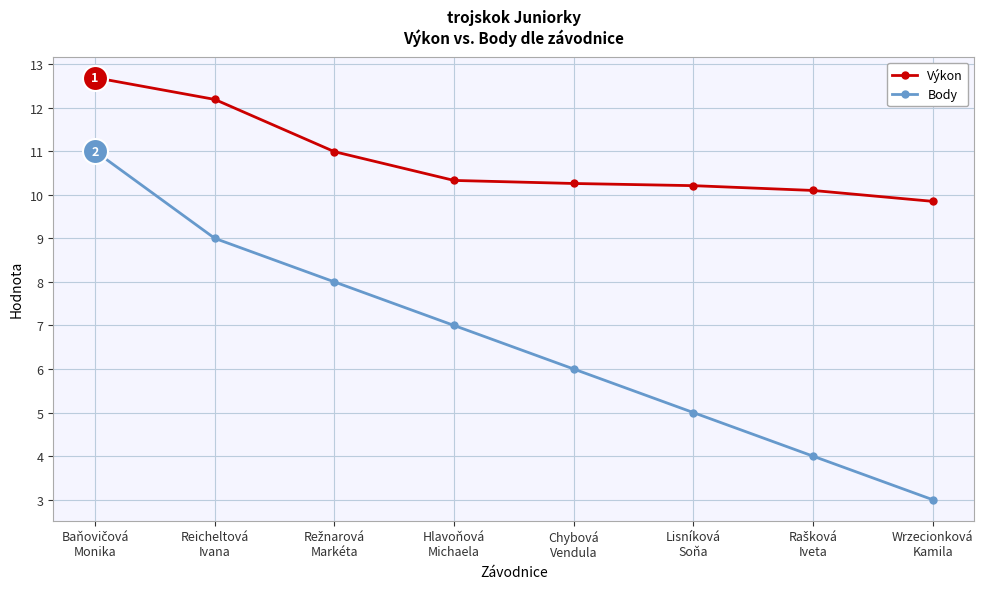

True or false: Body has more than 0 interior local peaks.

False